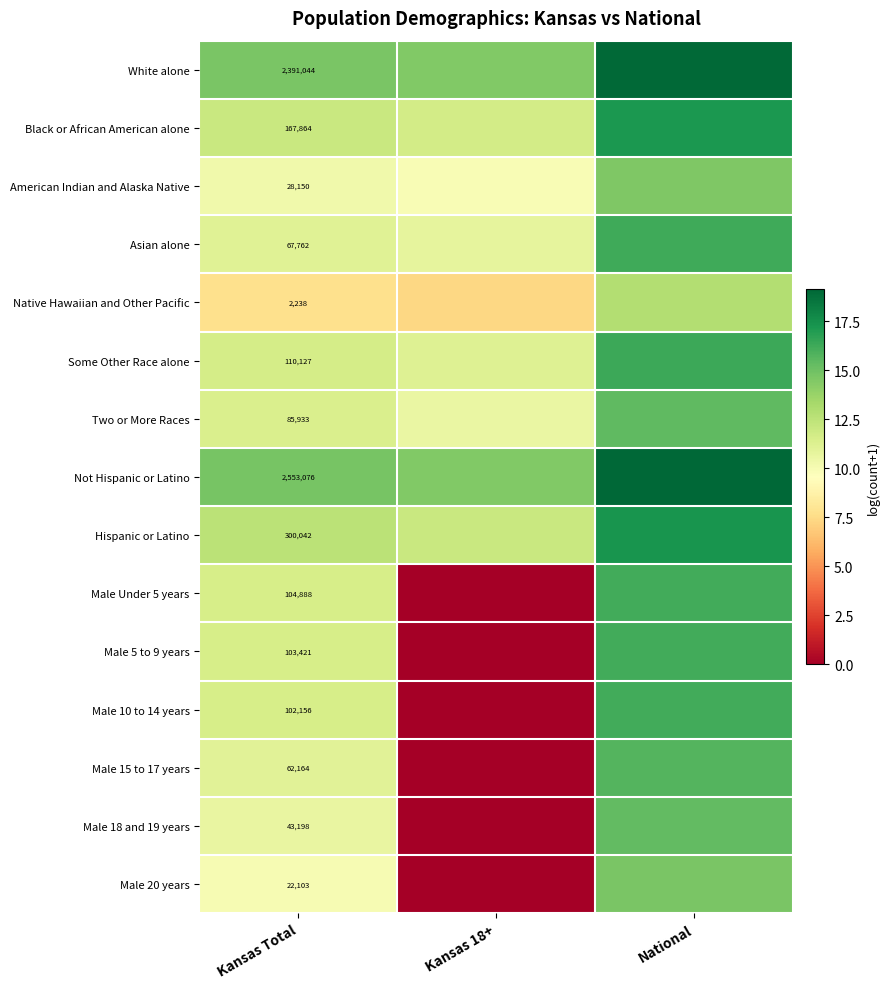

What is the sum of all Male 18 and 19 years values?

26.0